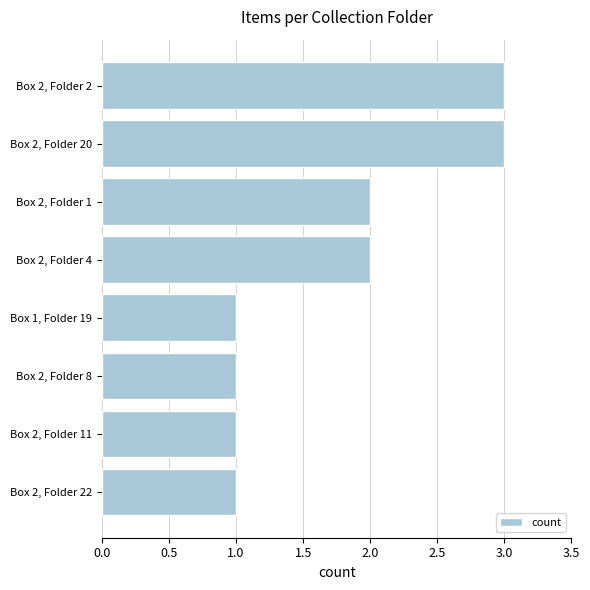

What is the maximum value shown in the chart?

3